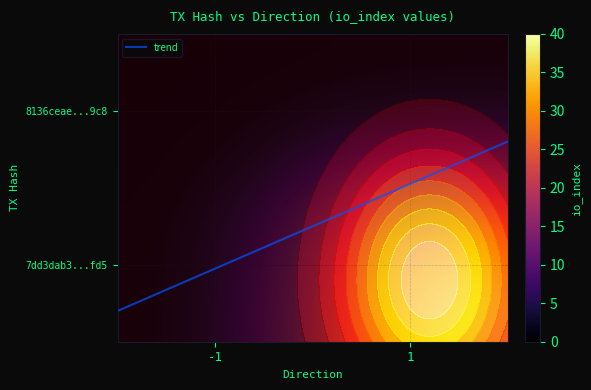

How many categories are shown in the chart?

2